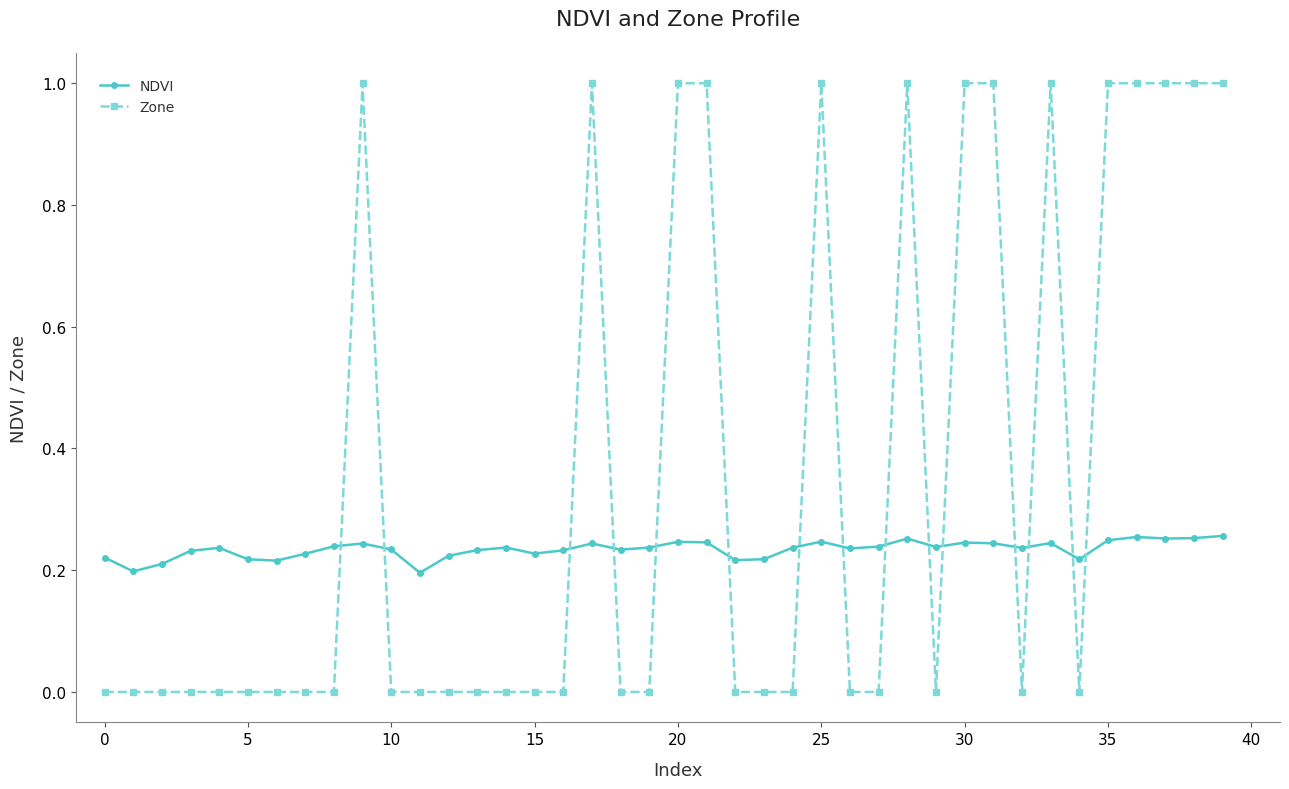

How many lines are shown in the chart?

2